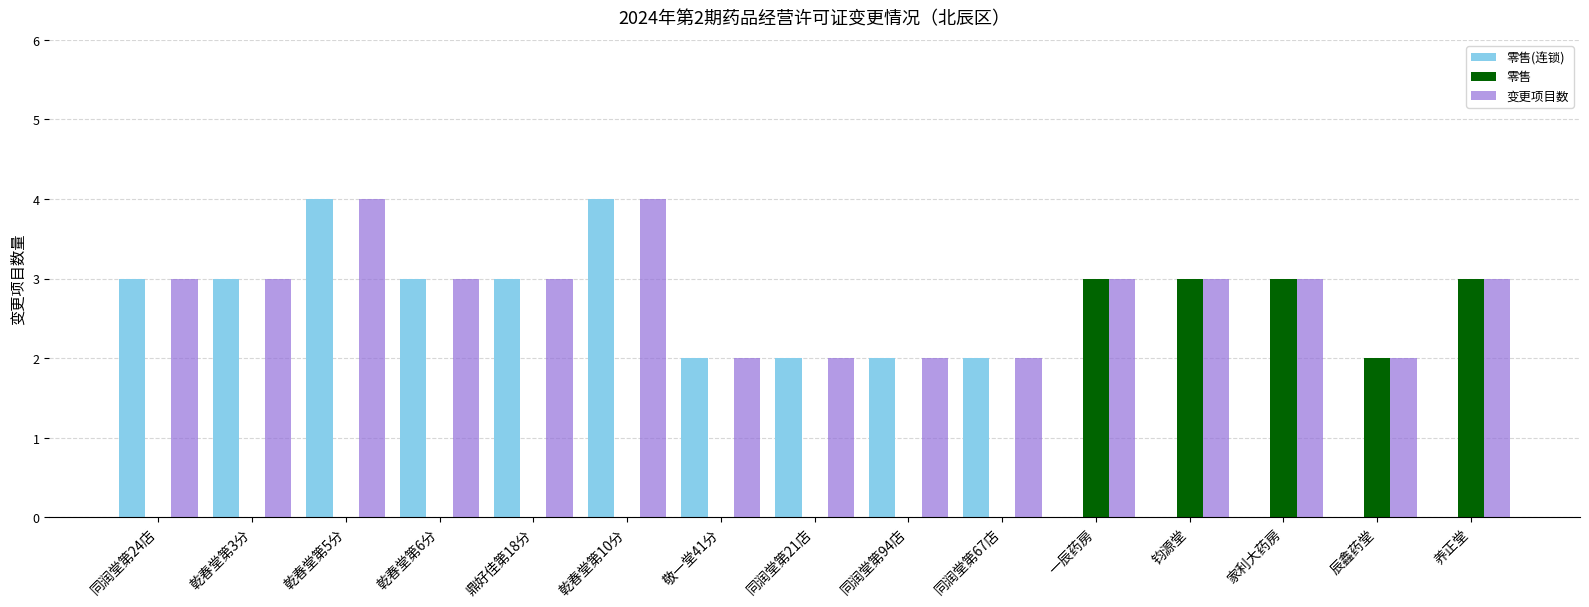

What is the maximum value for 零售(连锁)?

4